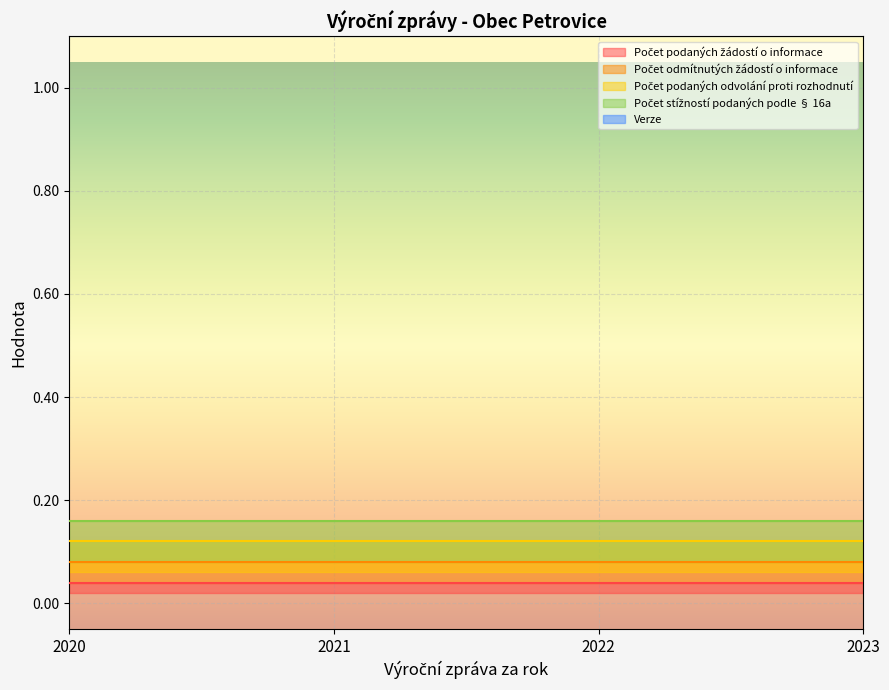

Is it true that Verze equals 2 at 2020?

False